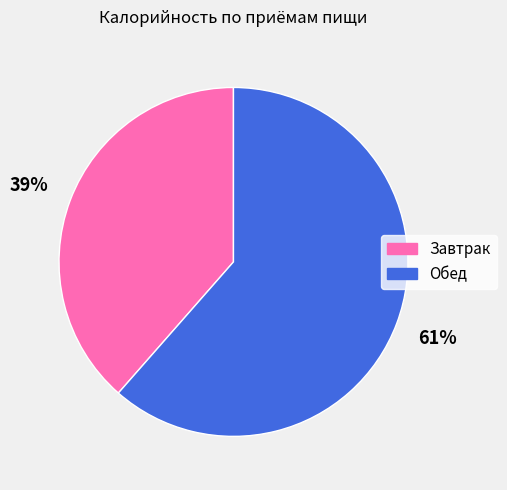

How many segments does this pie chart have?

2